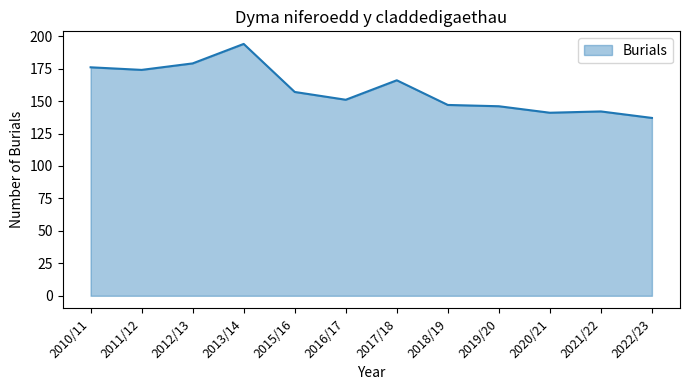

At which label does the data first exceed 157?

2010/11